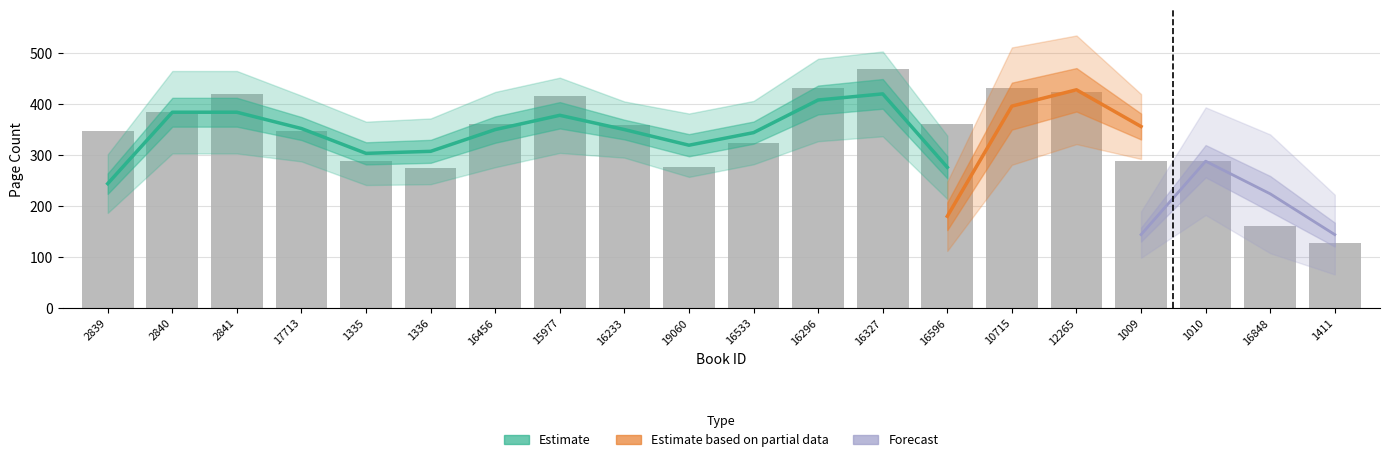

Reading left to right, transcribe all the data shown in this chart.

348	384	420	348	288	274	360	416	358	276	324	432	468	360	432	424	288	288	160	128